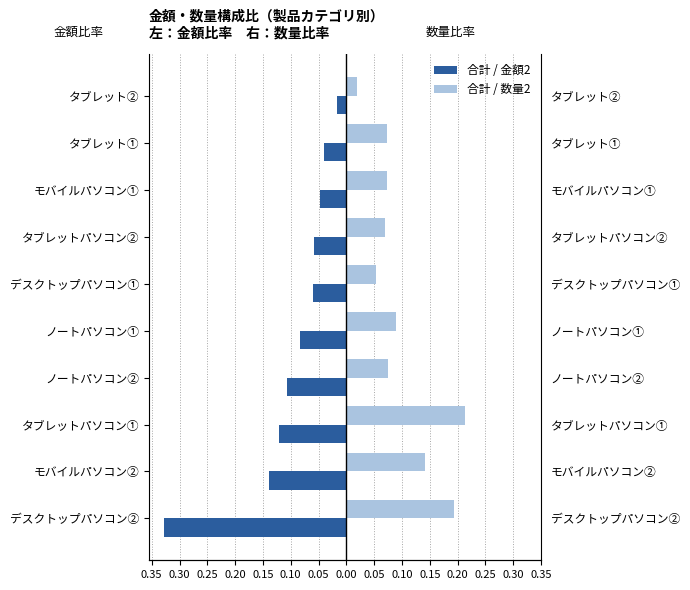

What is the smallest value displayed?

-0.3